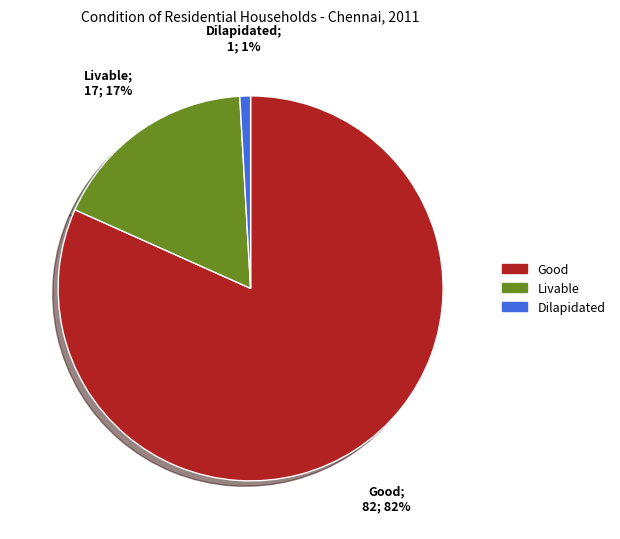

The Livable slice represents 17% of the pie. True or false?

True